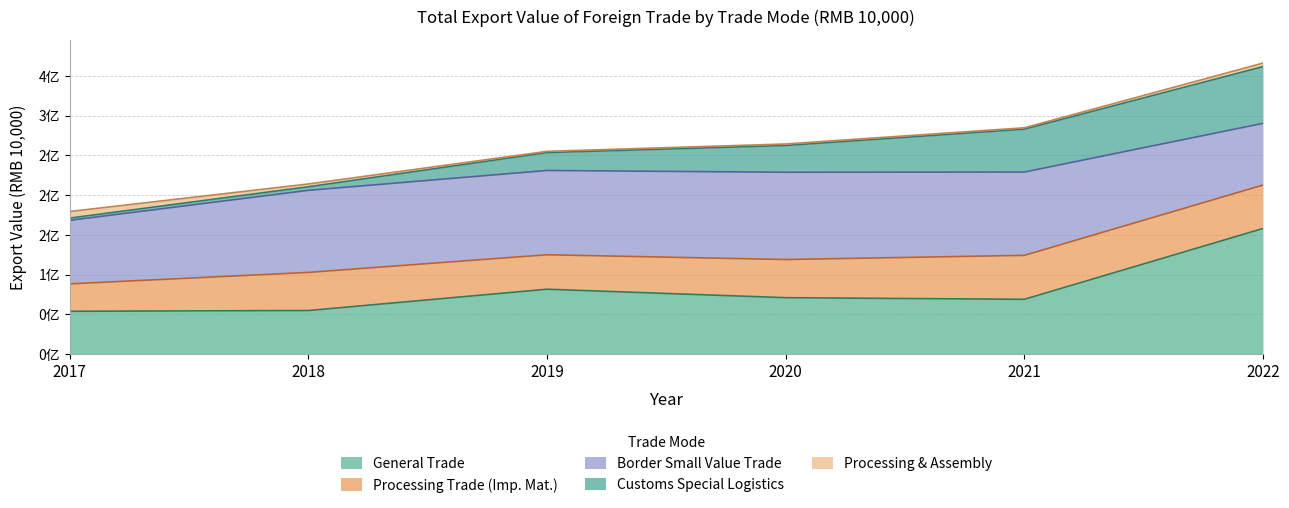

How many series are shown in this chart?

5